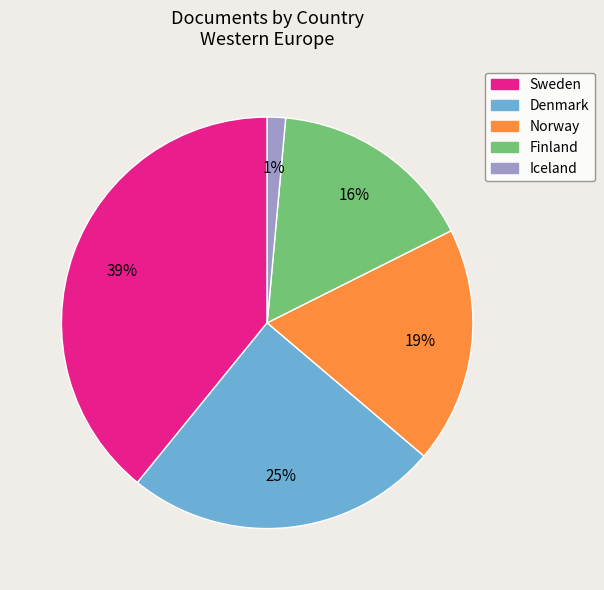

Do Denmark and Finland together represent more than half of the pie?

No